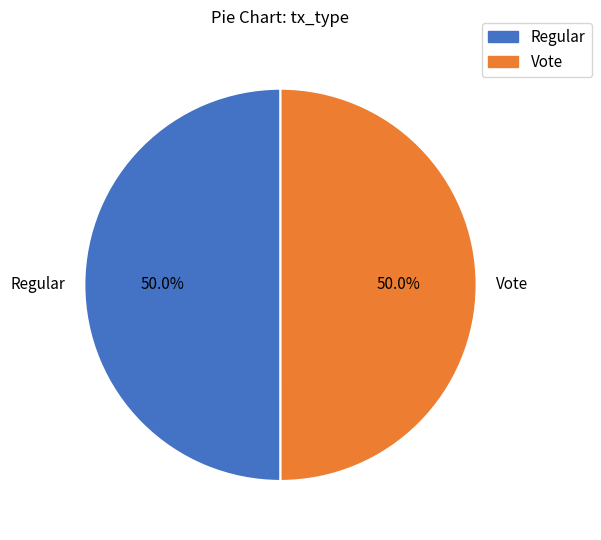

To the nearest percent, what is the combined percentage of Regular and Vote?

100%